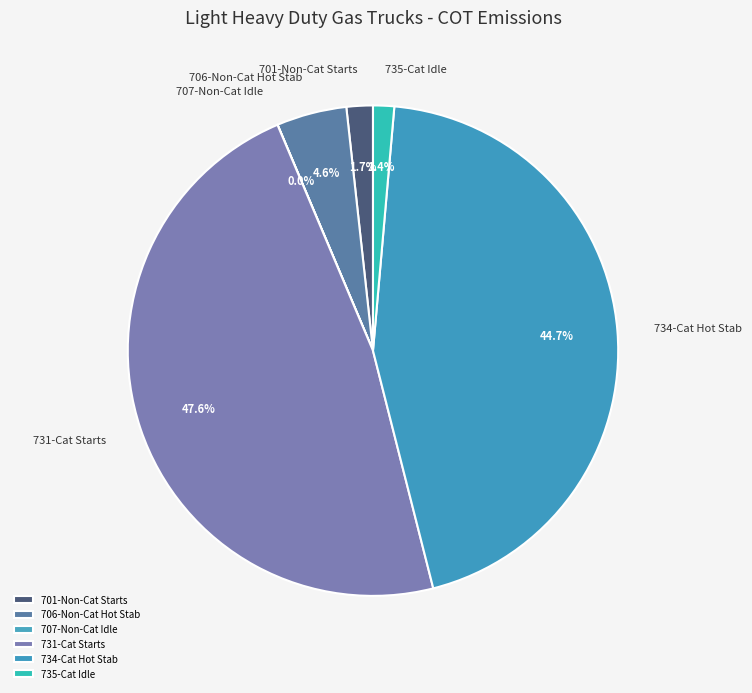

Which category has the biggest portion of the pie?

731-Cat Starts